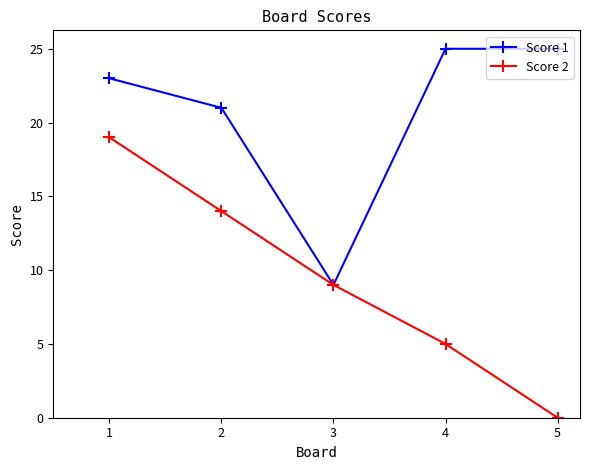

Which series has the widest spread of values?

Score 2